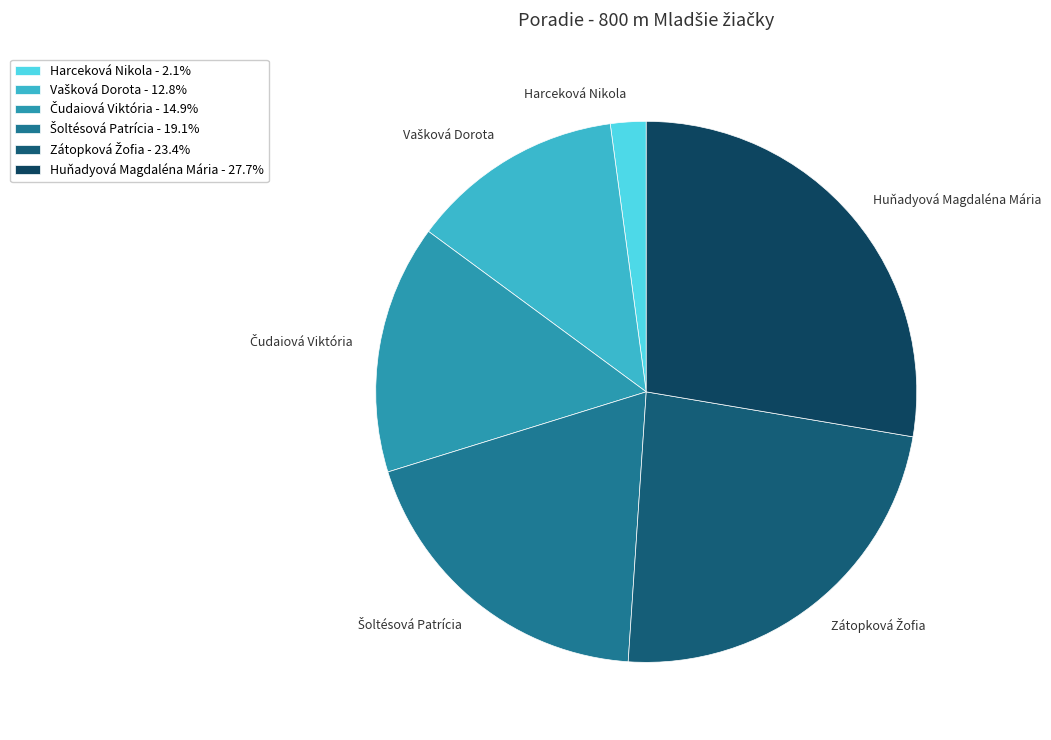

Is there a majority slice in this chart?

No